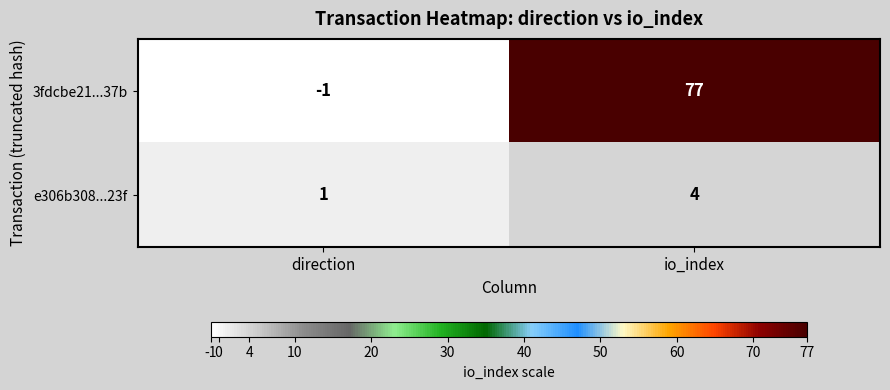

How many distinct data groups are displayed?

2